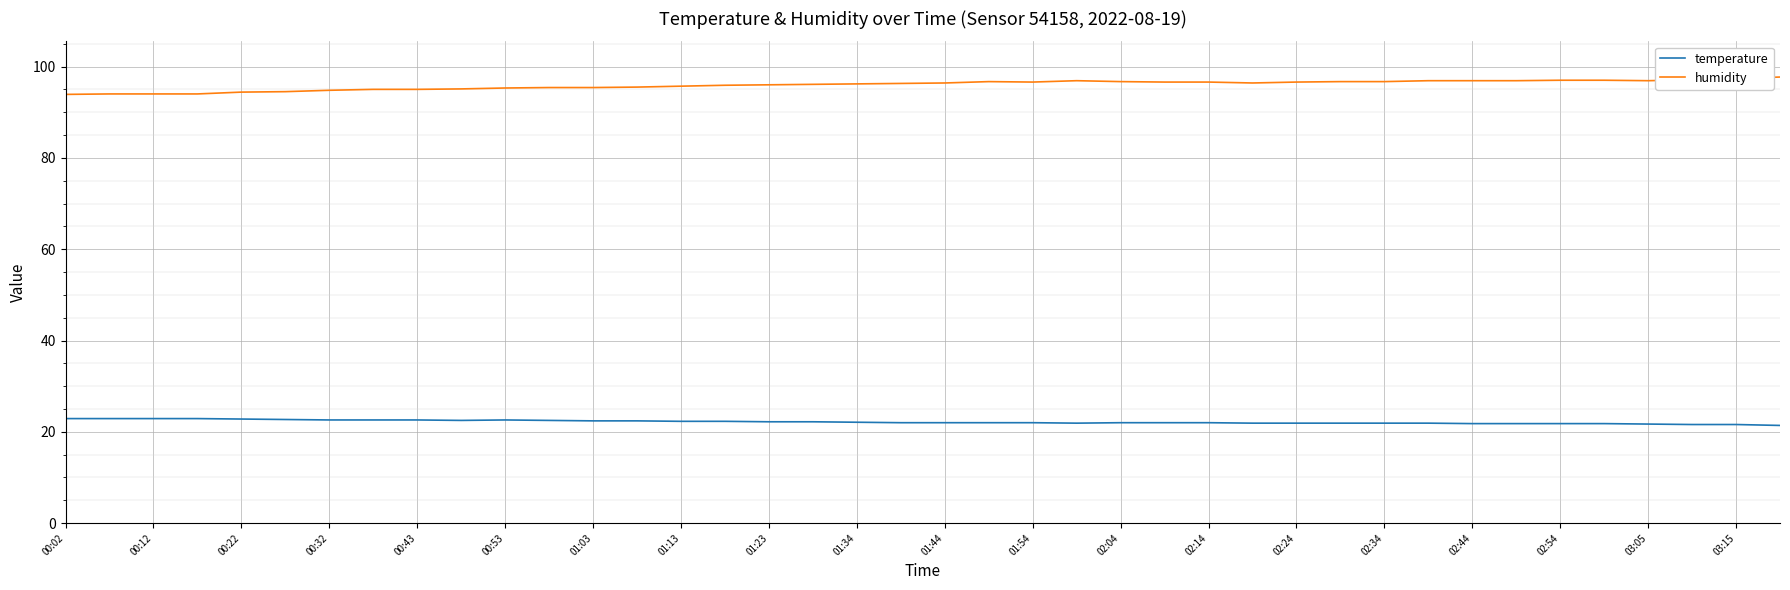

What is the maximum value shown in the chart?

97.7